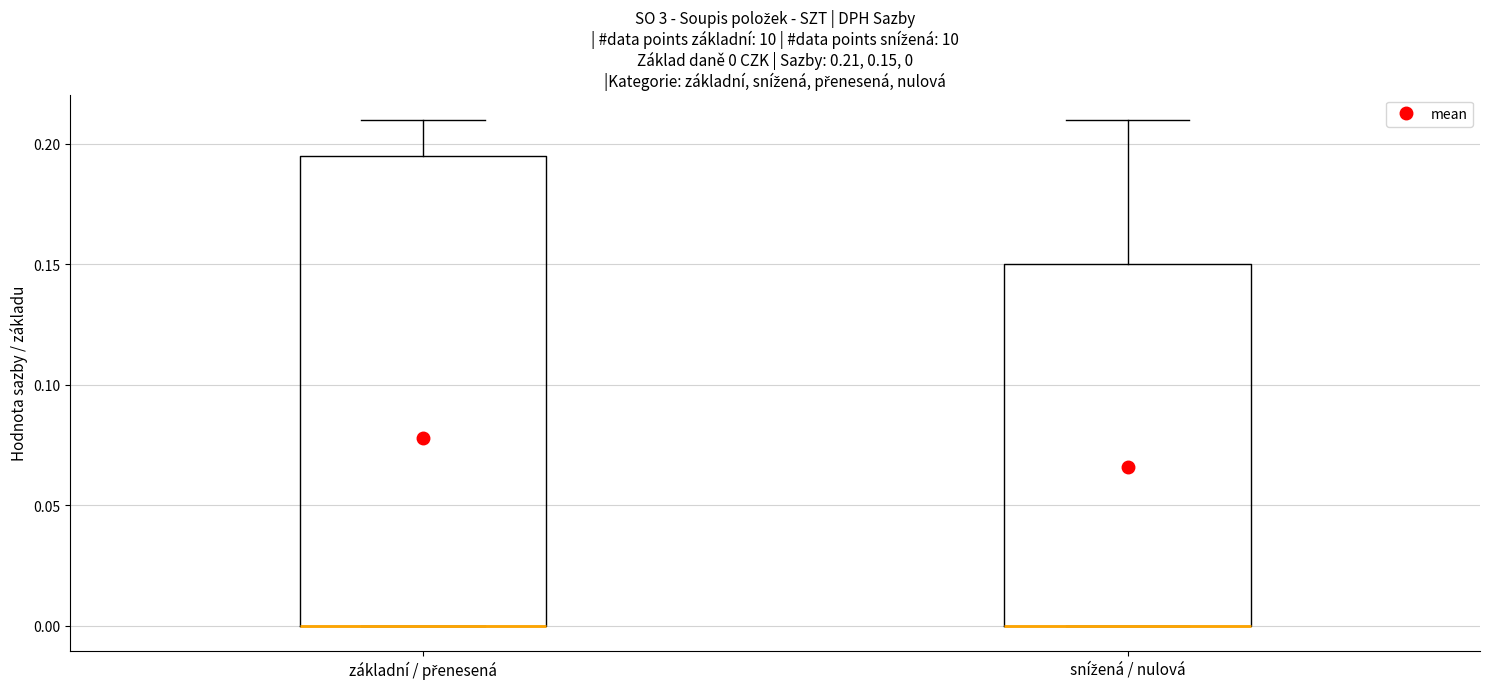

Which box is the tallest, from its lower edge to its upper edge?

základní / přenesená